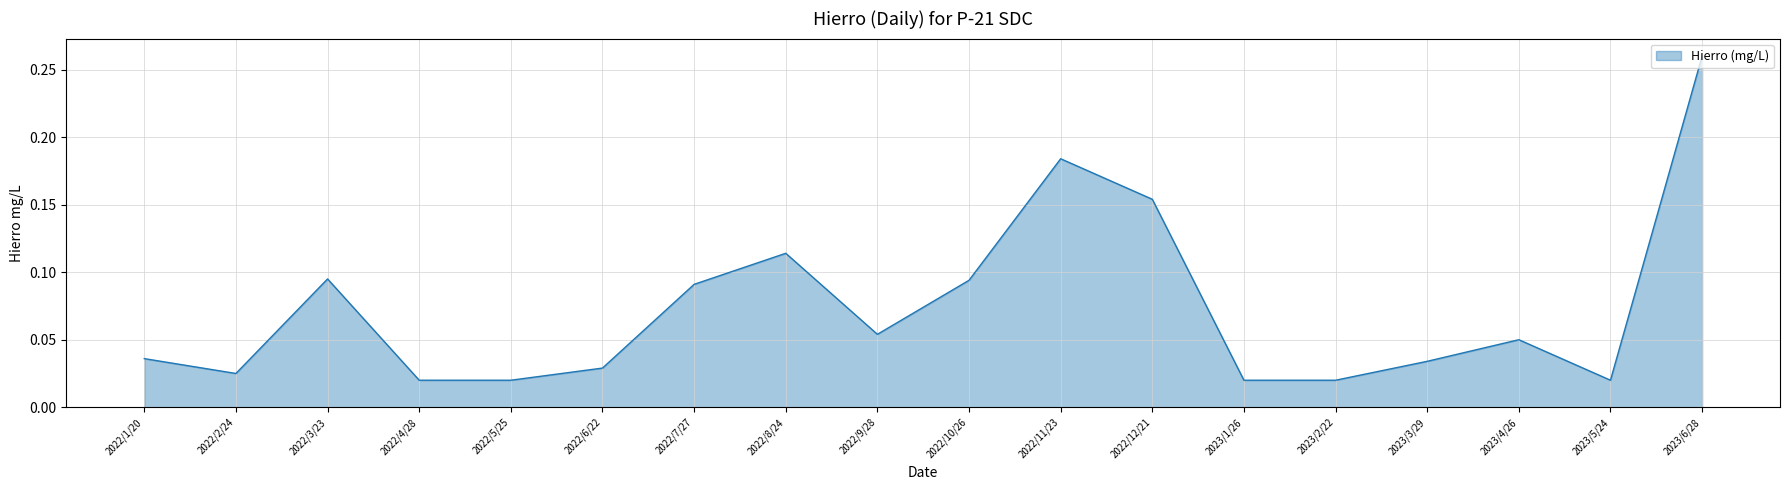

The chart shows a value of 0.3 at 2022/12/21. True or false?

False